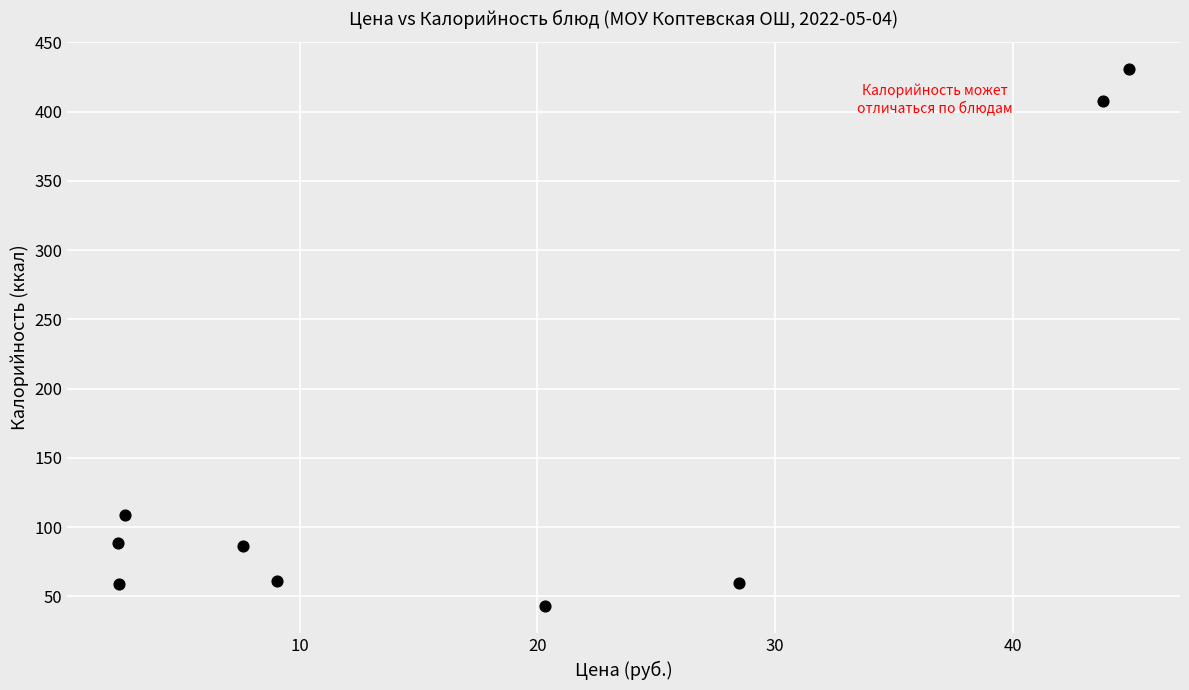

What is the range of Y values (max minus min)?

388.3